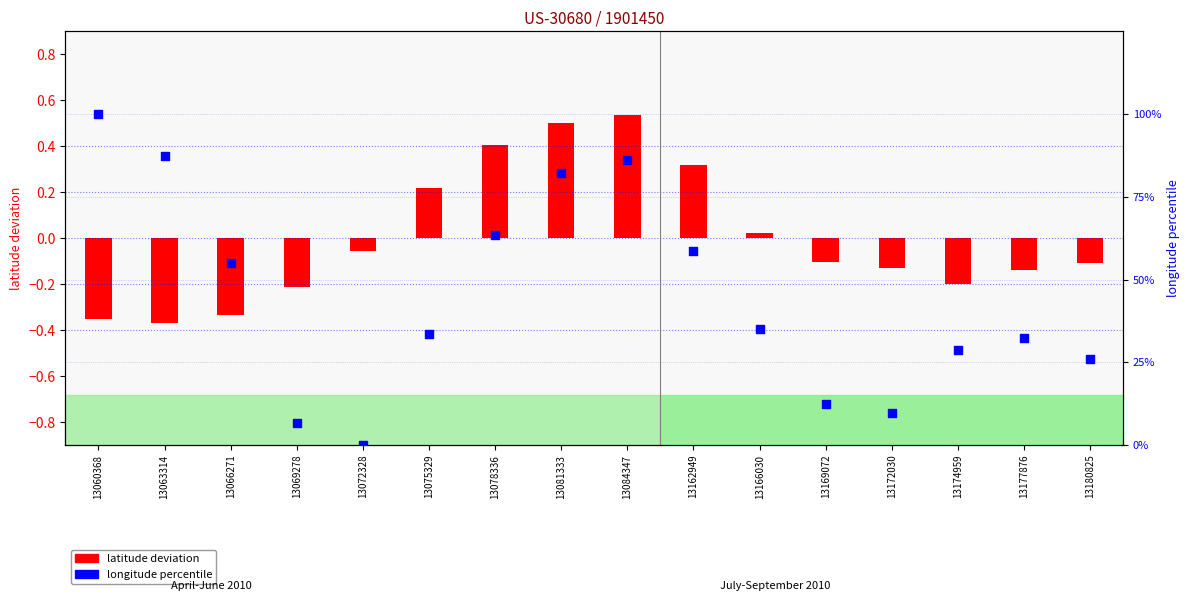

At which category is the sum across all series the highest?

13060368